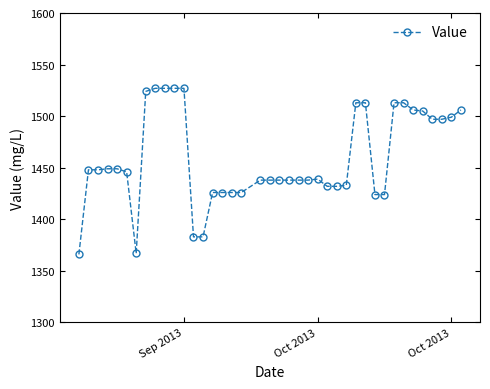

What is the smallest value displayed?

1366